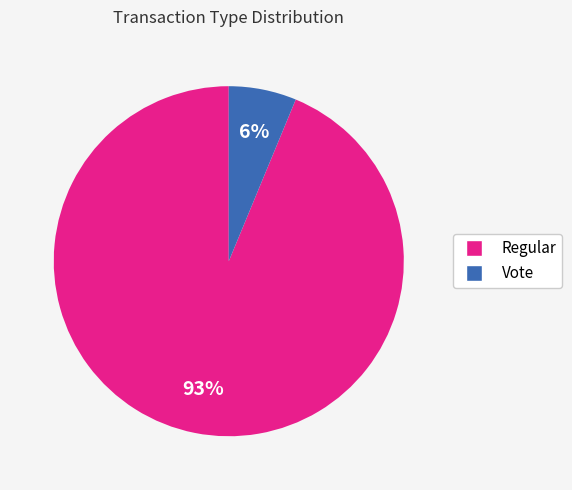

Is Regular the majority of the pie?

Yes